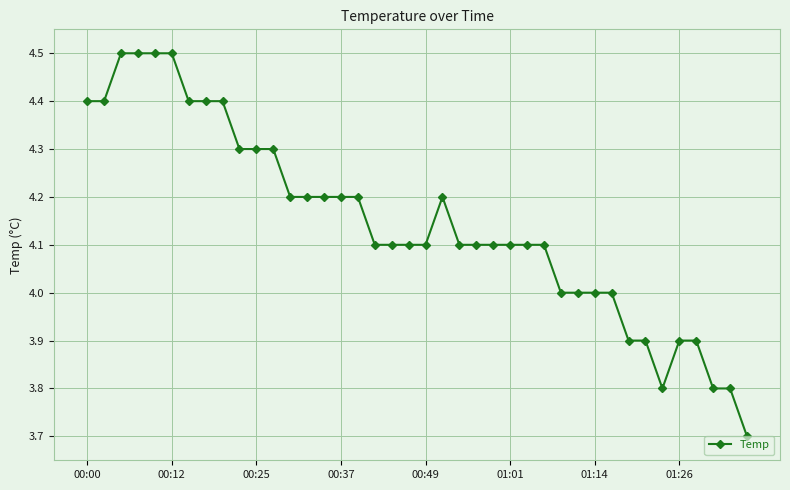

What is the minimum value shown in the chart?

3.7